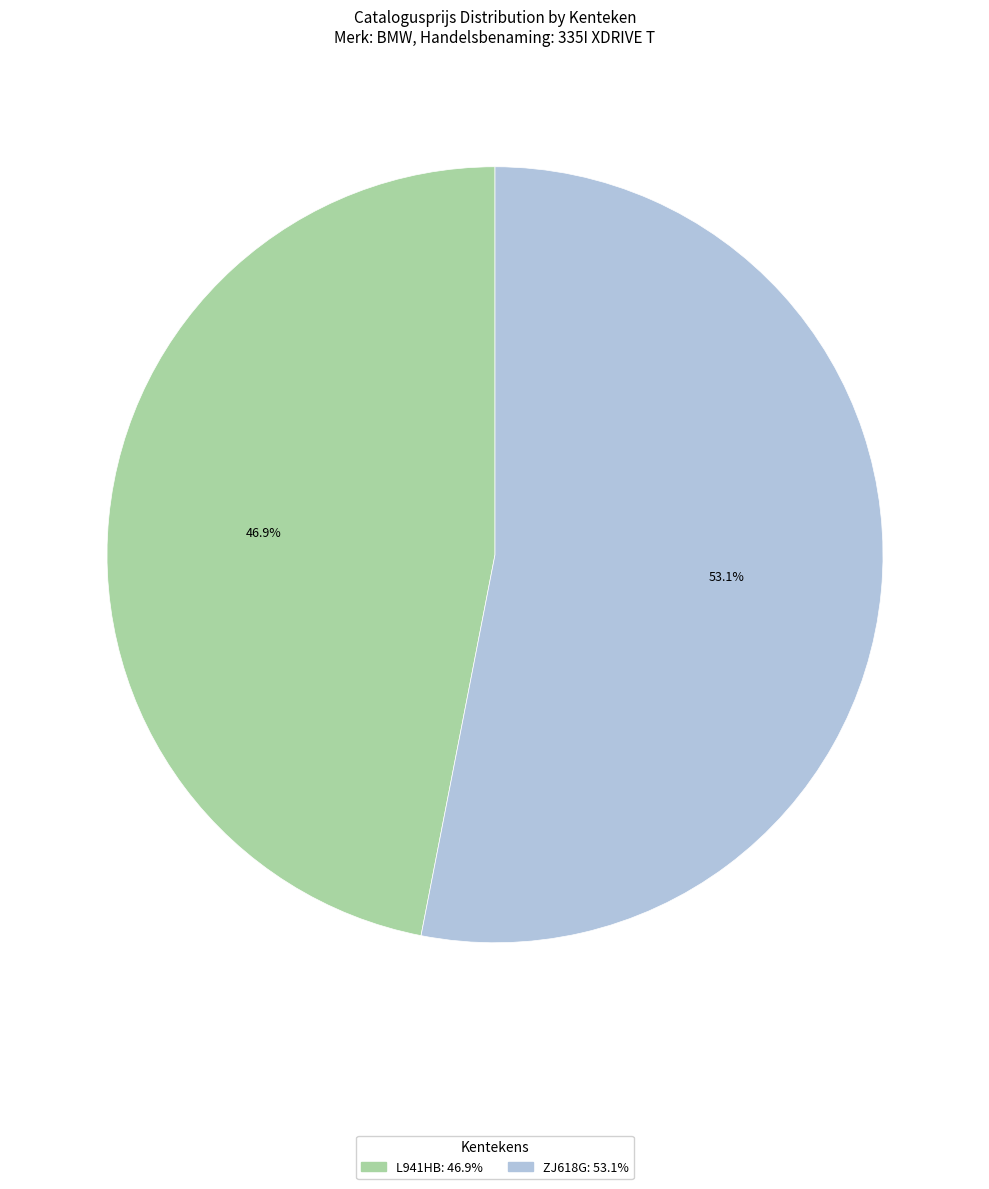

Which category has the smallest portion of the pie?

L941HB